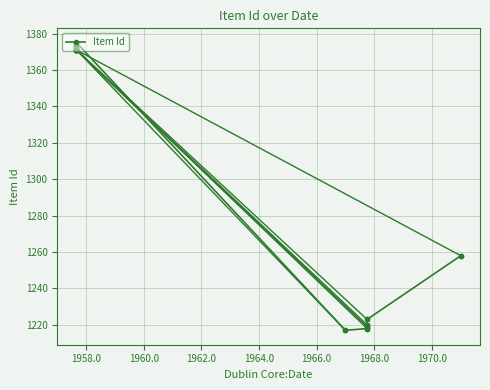

Count the number of data series in this chart.

1